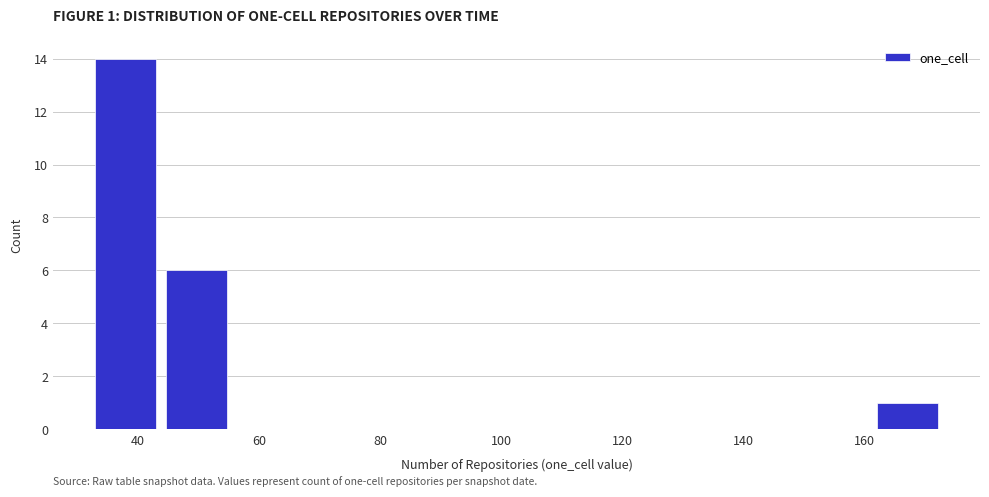

Over which range of the x-axis is the bar tallest?

32 to 44